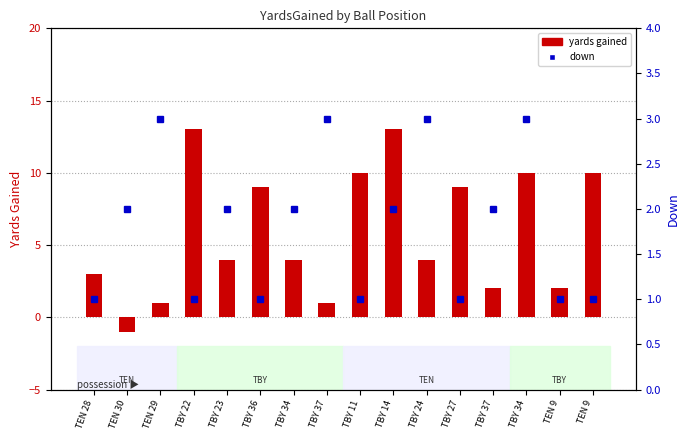

What is the label of the 2nd bar from the right?

TEN 9